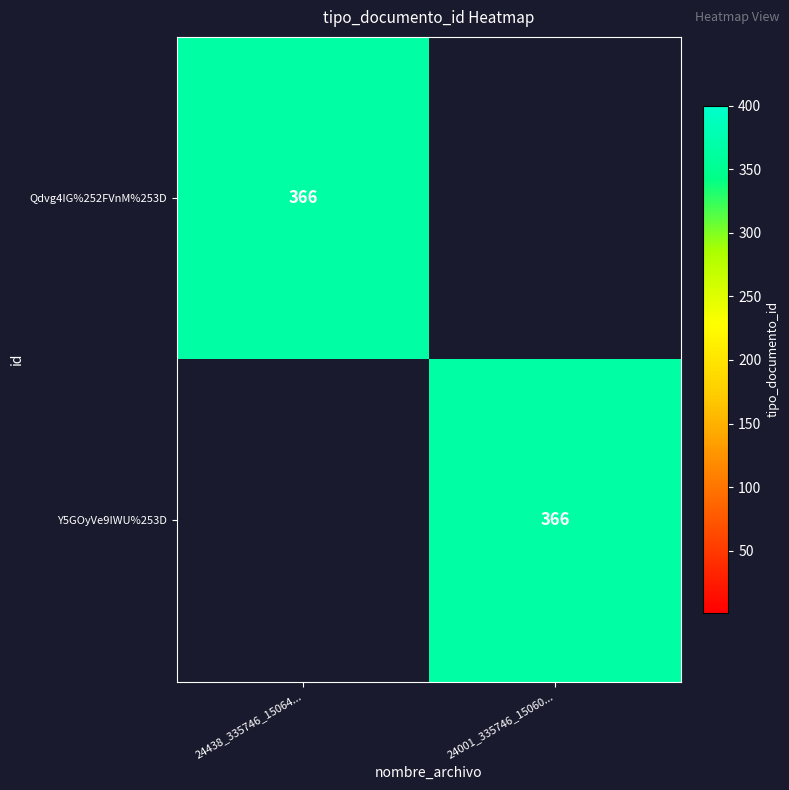

Is it true that Y5GOyVe9IWU%253D equals 647 at 24001_335746_15060...?

False